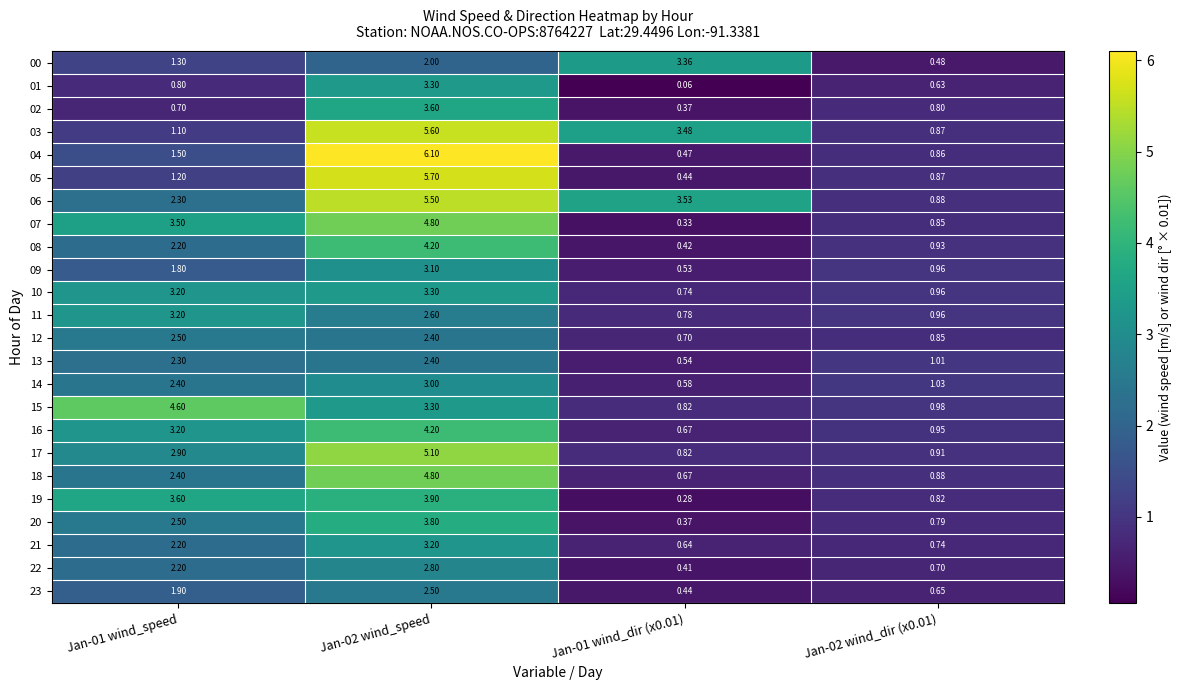

Count the number of data series in this chart.

24